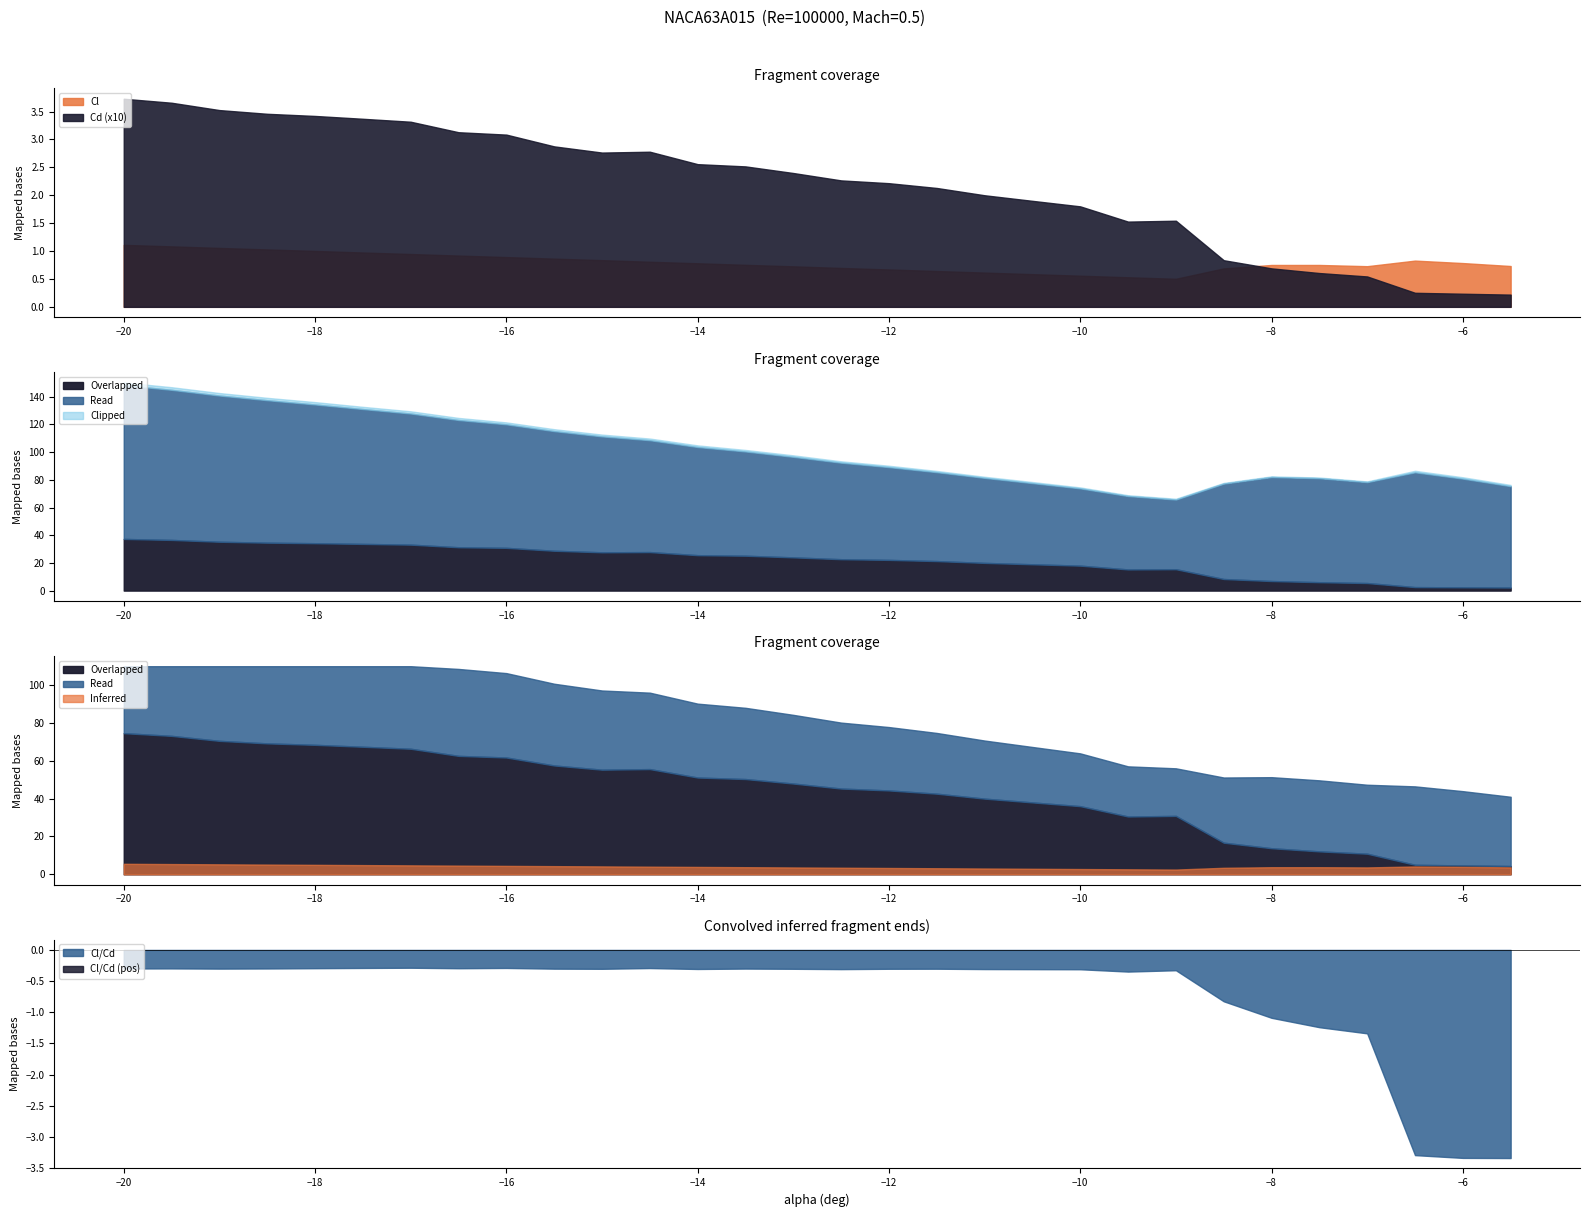

Is it true that Cl/Cd equals -4.0 at -12?

False